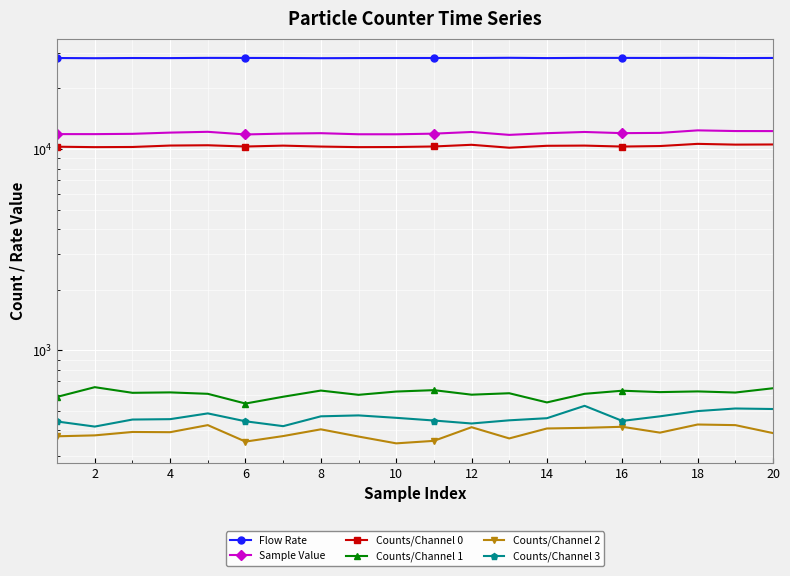

Reading left to right, what are all the values shown in this chart?

Flow Rate: 28311.5	28252.0	28311.9	28289.0	28355.2	28340.0	28316.6	28253.9	28297.4	28316.3	28320.6	28314.5	28383.6	28291.2	28354.1	28349.2	28331.1	28368.0	28290.9	28332.2
Sample Value: 11859.0	11856.0	11896.0	12063.0	12173.0	11811.0	11927.0	11984.0	11837.0	11835.0	11920.0	12150.0	11754.0	11985.0	12151.0	11989.0	12024.0	12376.0	12281.0	12275.0
Counts/Channel 0: 10266.0	10216.0	10234.0	10404.0	10438.0	10289.0	10395.0	10283.0	10217.0	10229.0	10294.0	10494.0	10149.0	10374.0	10398.0	10284.0	10345.0	10606.0	10514.0	10532.0
Counts/Channel 1: 587.0	656.0	615.0	618.0	608.0	544.0	588.0	631.0	601.0	624.0	634.0	602.0	612.0	551.0	608.0	630.0	620.0	625.0	617.0	648.0
Counts/Channel 2: 374.0	378.0	393.0	392.0	425.0	352.0	375.0	405.0	373.0	345.0	355.0	415.0	365.0	409.0	412.0	417.0	390.0	428.0	425.0	388.0
Counts/Channel 3: 443.0	418.0	453.0	455.0	486.0	444.0	420.0	470.0	475.0	462.0	448.0	433.0	449.0	460.0	530.0	446.0	470.0	499.0	514.0	511.0